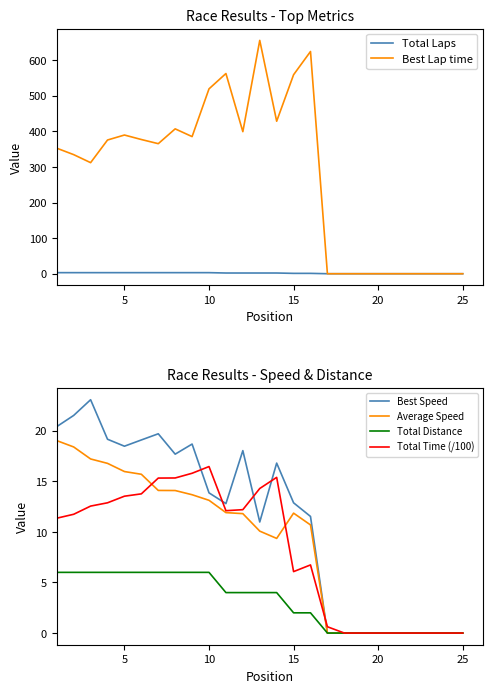

At how many categories does at least one series exceed 458?

5